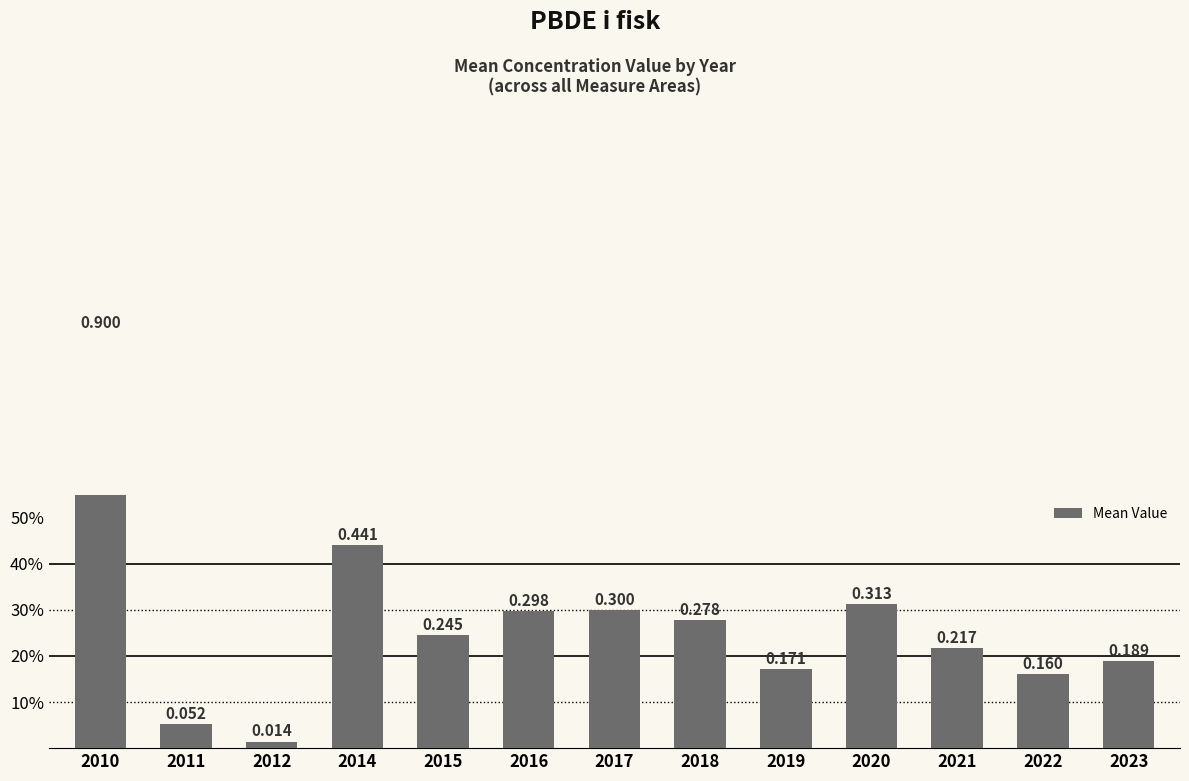

At which category does the chart reach its minimum across all series?

2012